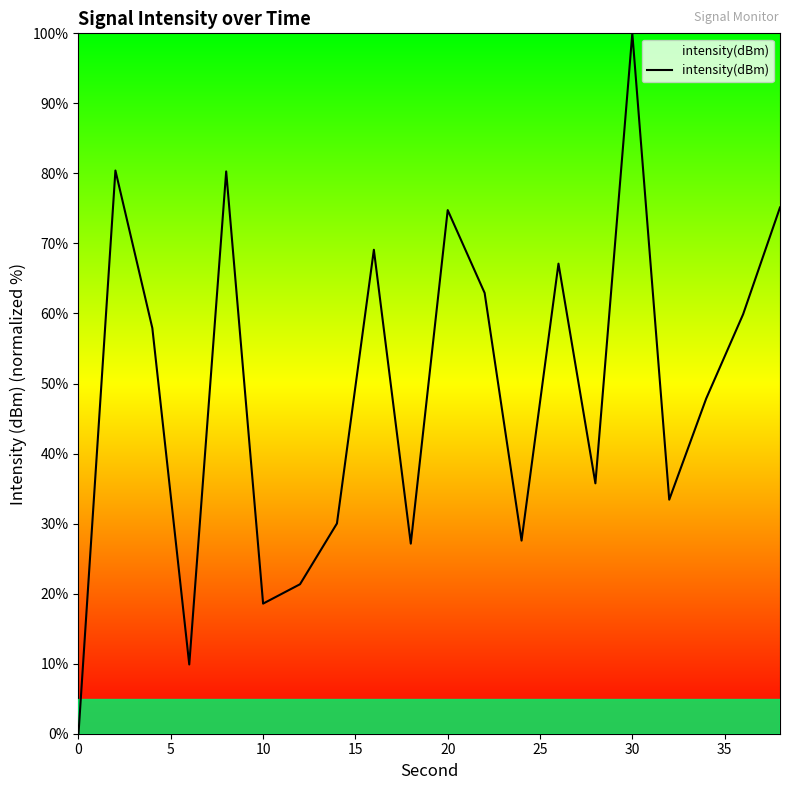

Reading left to right, list all the values displayed in this chart.

0.0	80.4	57.9	9.9	80.3	18.6	21.3	30.0	69.1	27.1	74.8	62.9	27.6	67.1	35.7	100.0	33.4	47.8	59.9	75.1